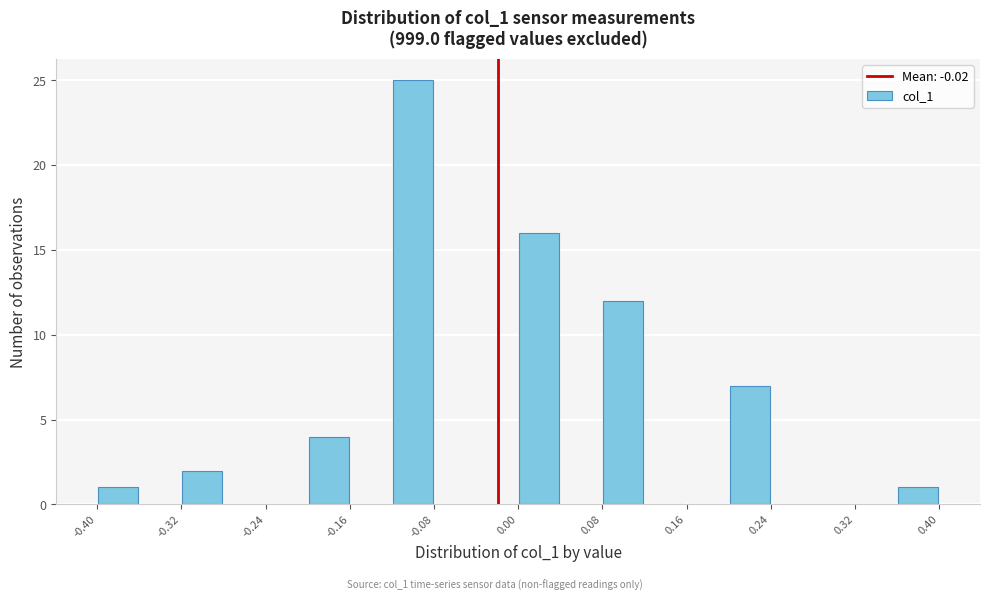

What is the height of the bar covering 0.08 to 0.12 on the x-axis? The values are not printed on the chart, so give them approximately, as read against the axis.

12